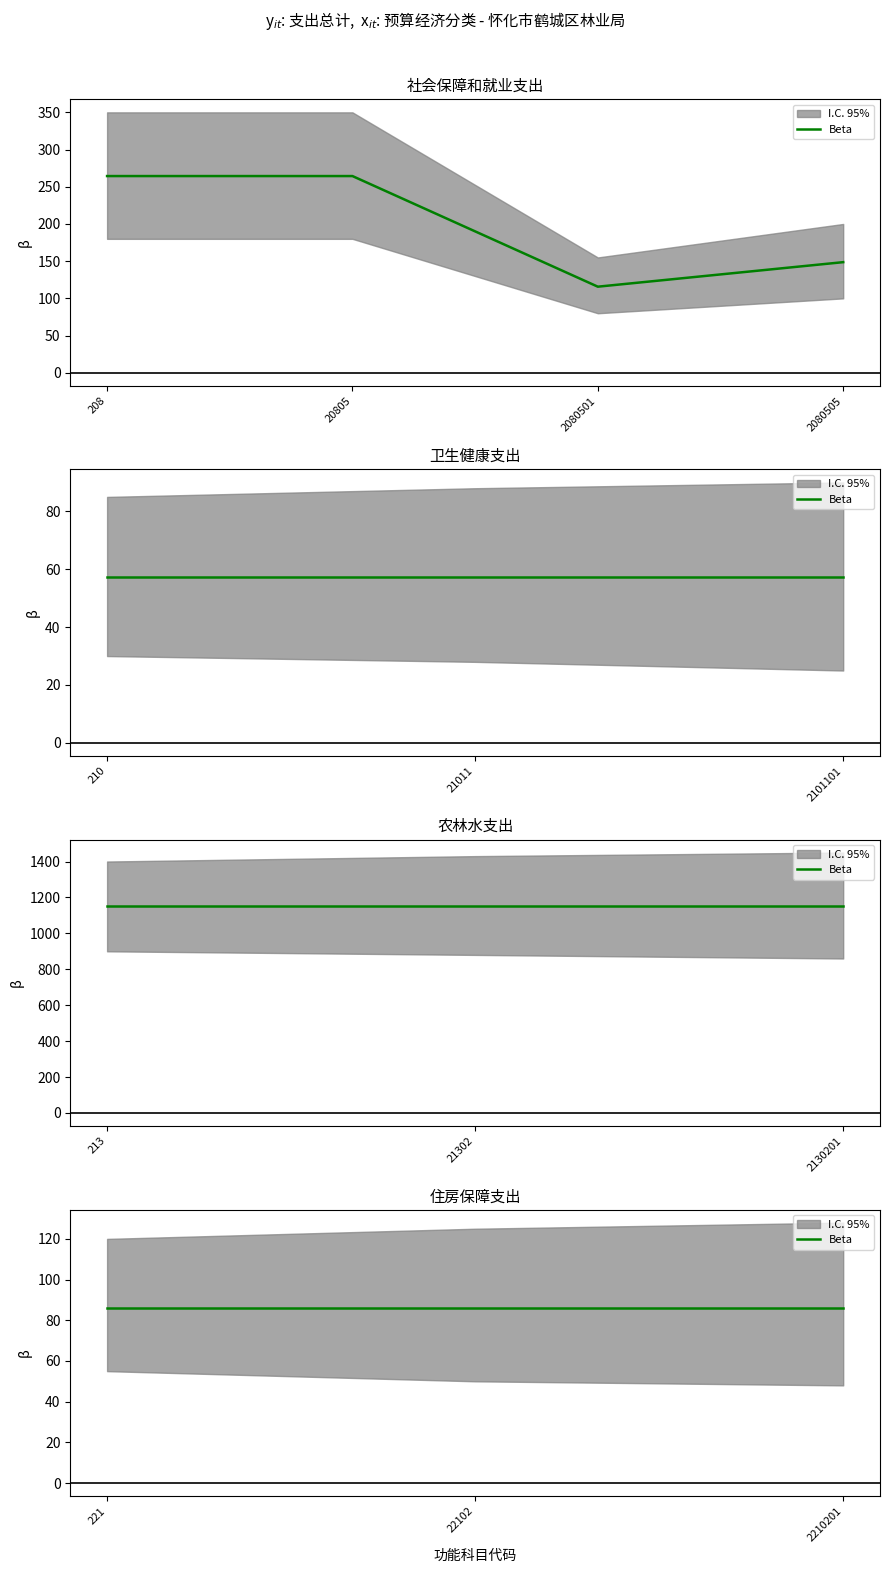

At which label is 总计 closest to 576?

208